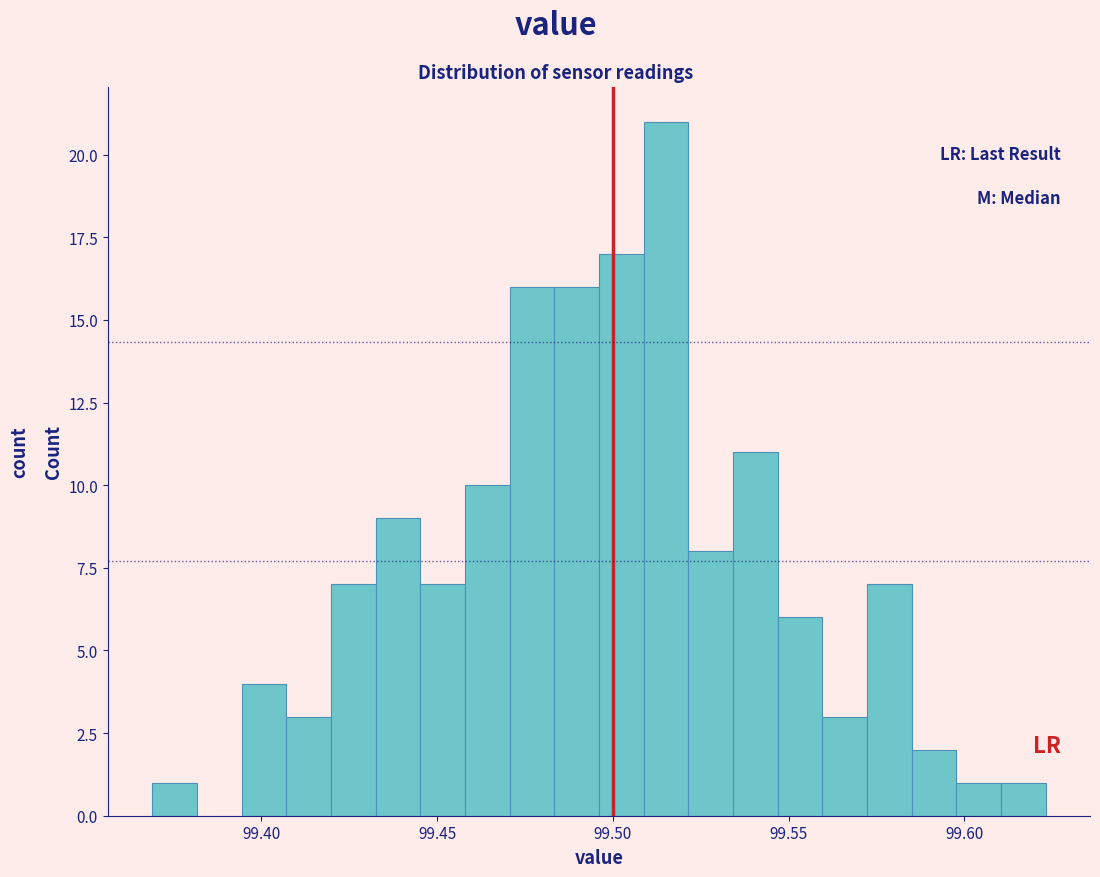

Around what value on the x-axis is the tallest bar? Give the approximate position of its centre, as read against the axis.

99.515